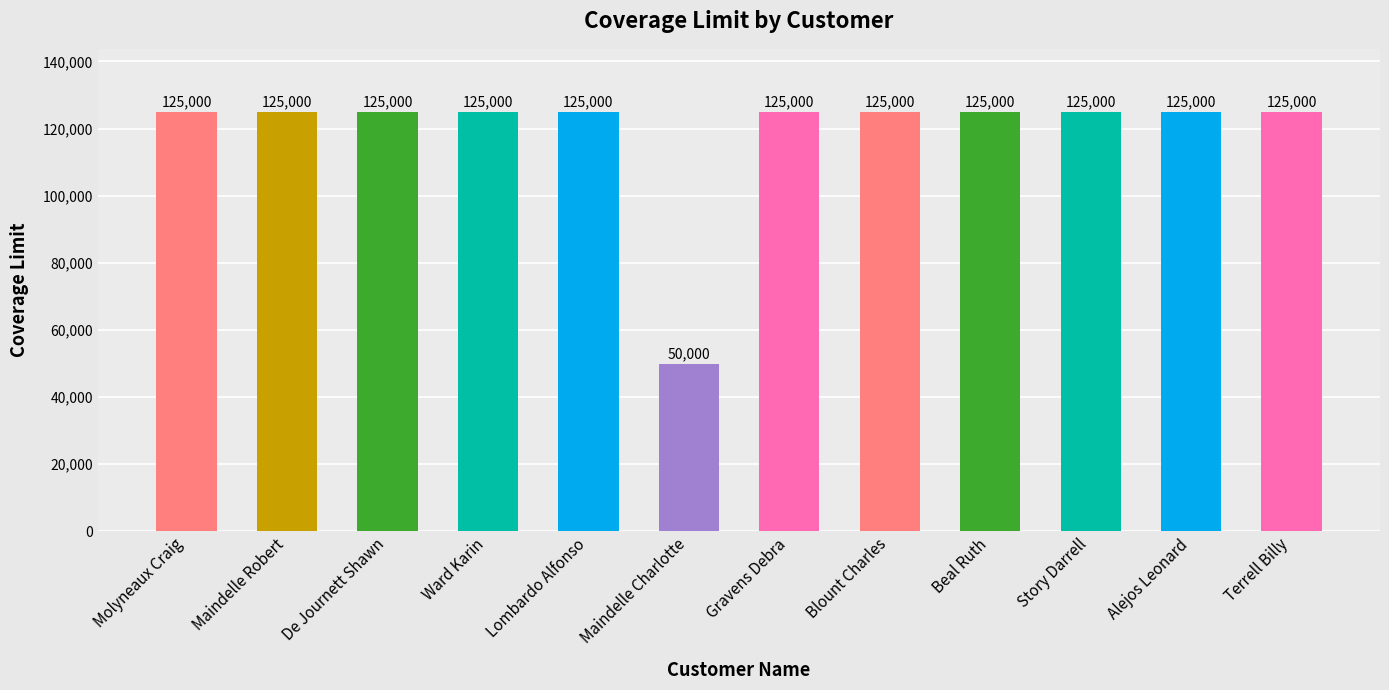

What is the greatest value displayed?

125000